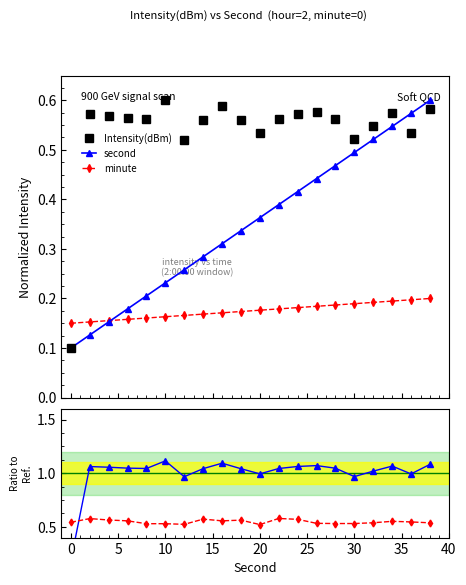

Count the minute values in the range 0 to 1.

20